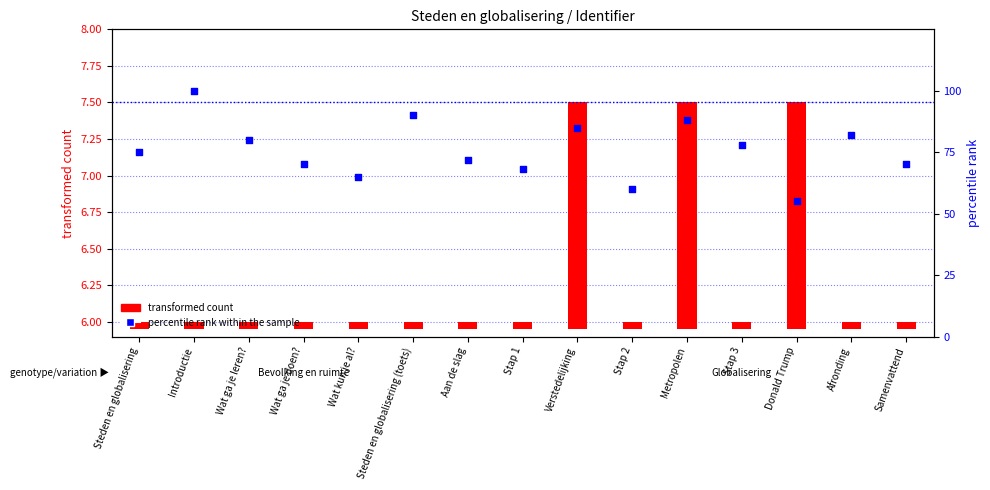

What is the total value across all series at Afronding?

82.1